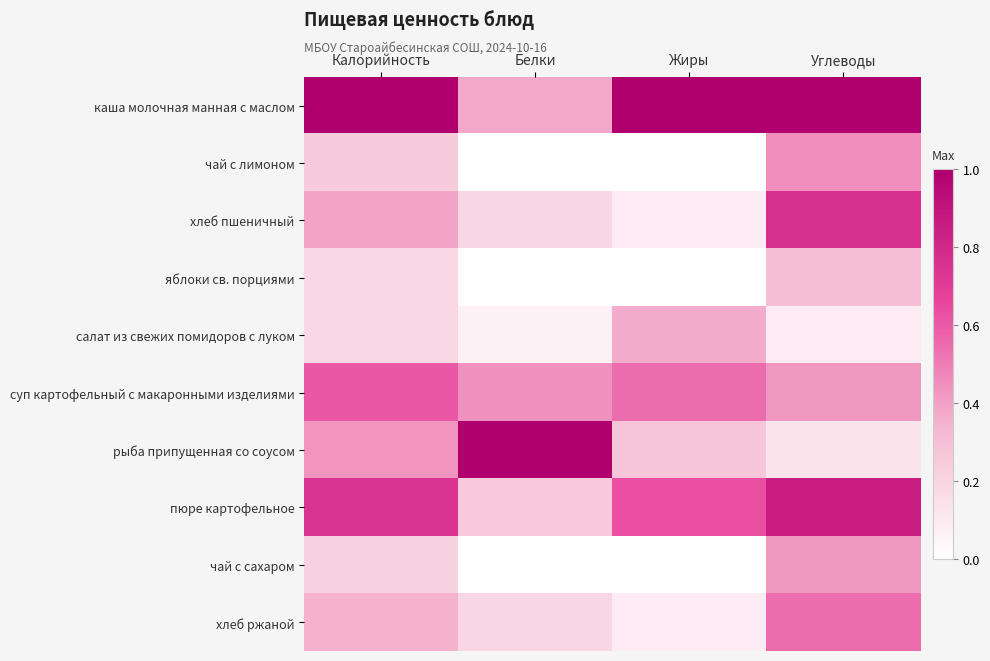

Which series has the largest total across all categories?

каша молочная манная с маслом